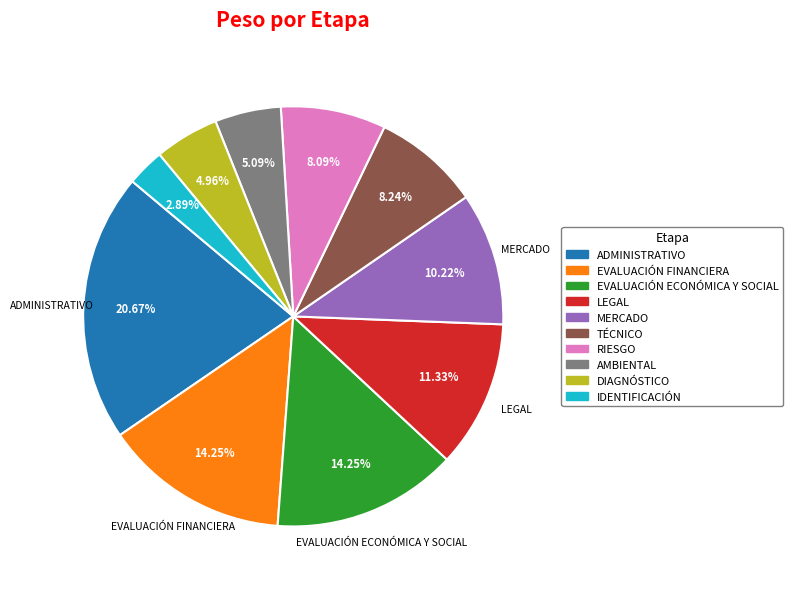

True or false: AMBIENTAL accounts for 18% of the total.

False